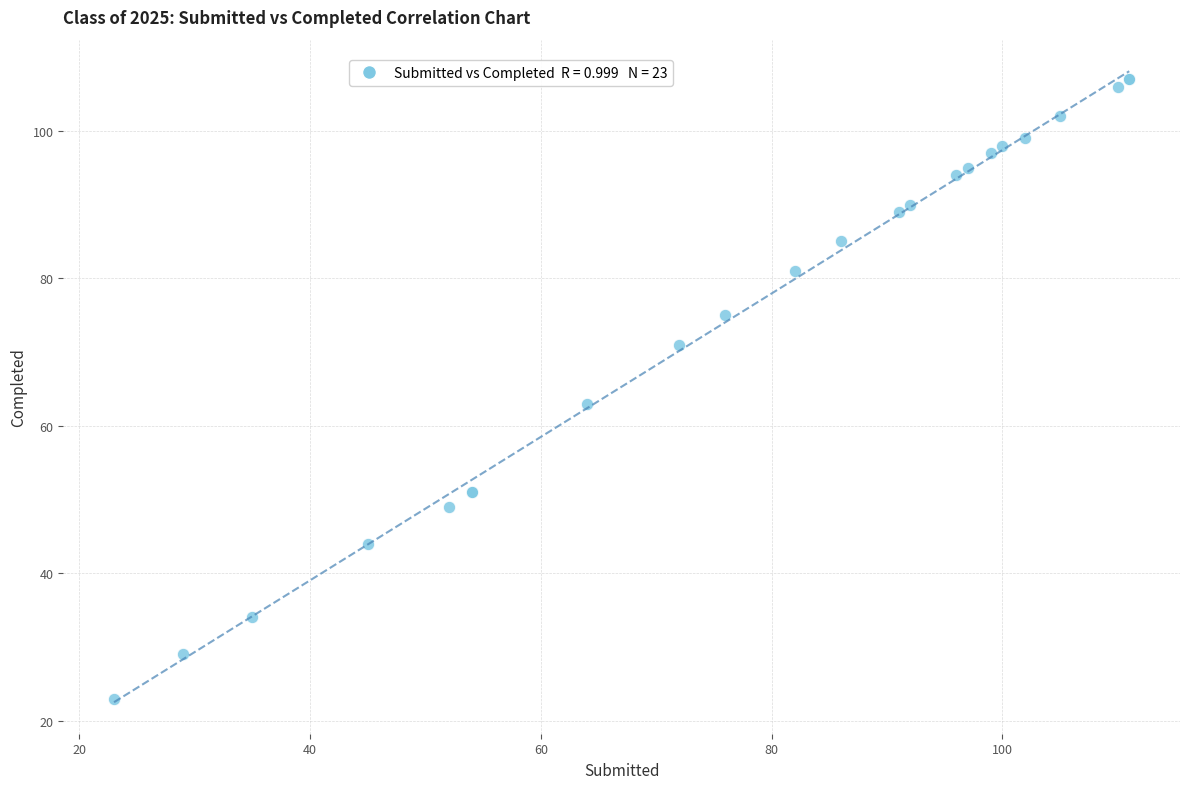

What Y value in the scatter plot is closest to 65?

63